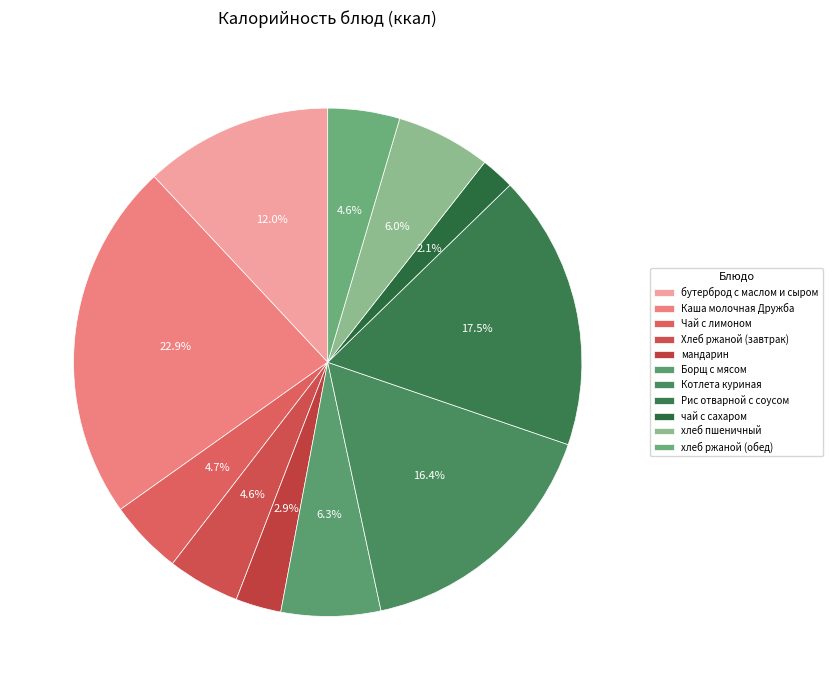

Does Рис отварной с соусом account for over 50% of the chart?

No